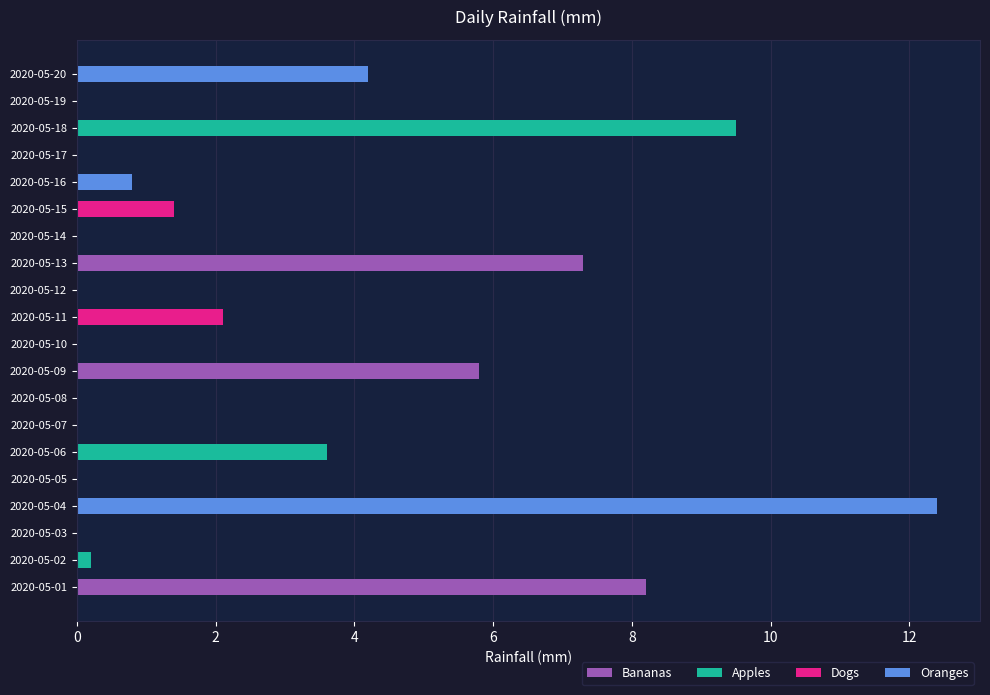

Approximately how many times larger is the value at 2020-05-20 compared to 2020-05-18?

0.4